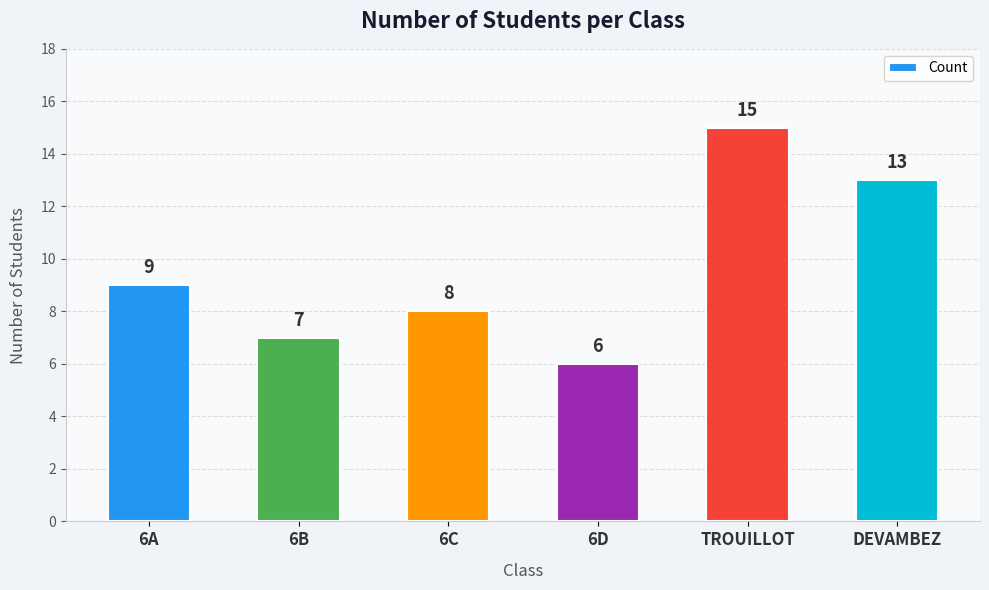

Which label corresponds to the largest value in the chart?

TROUILLOT